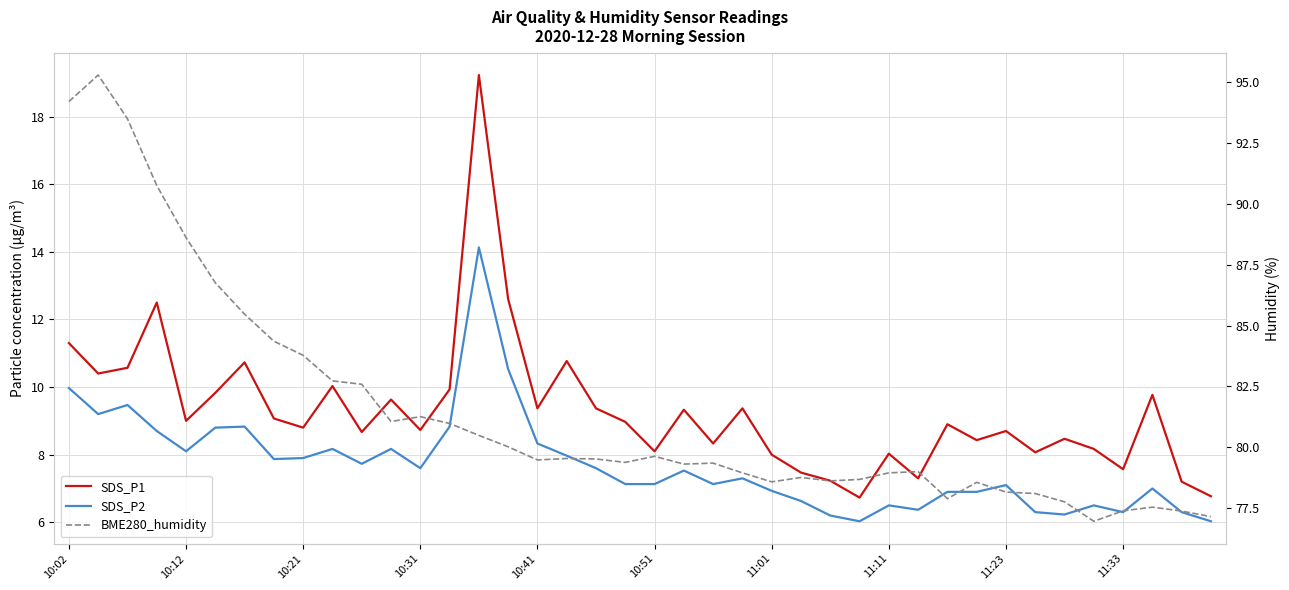

Between 11:23 and 18, which is larger?

18